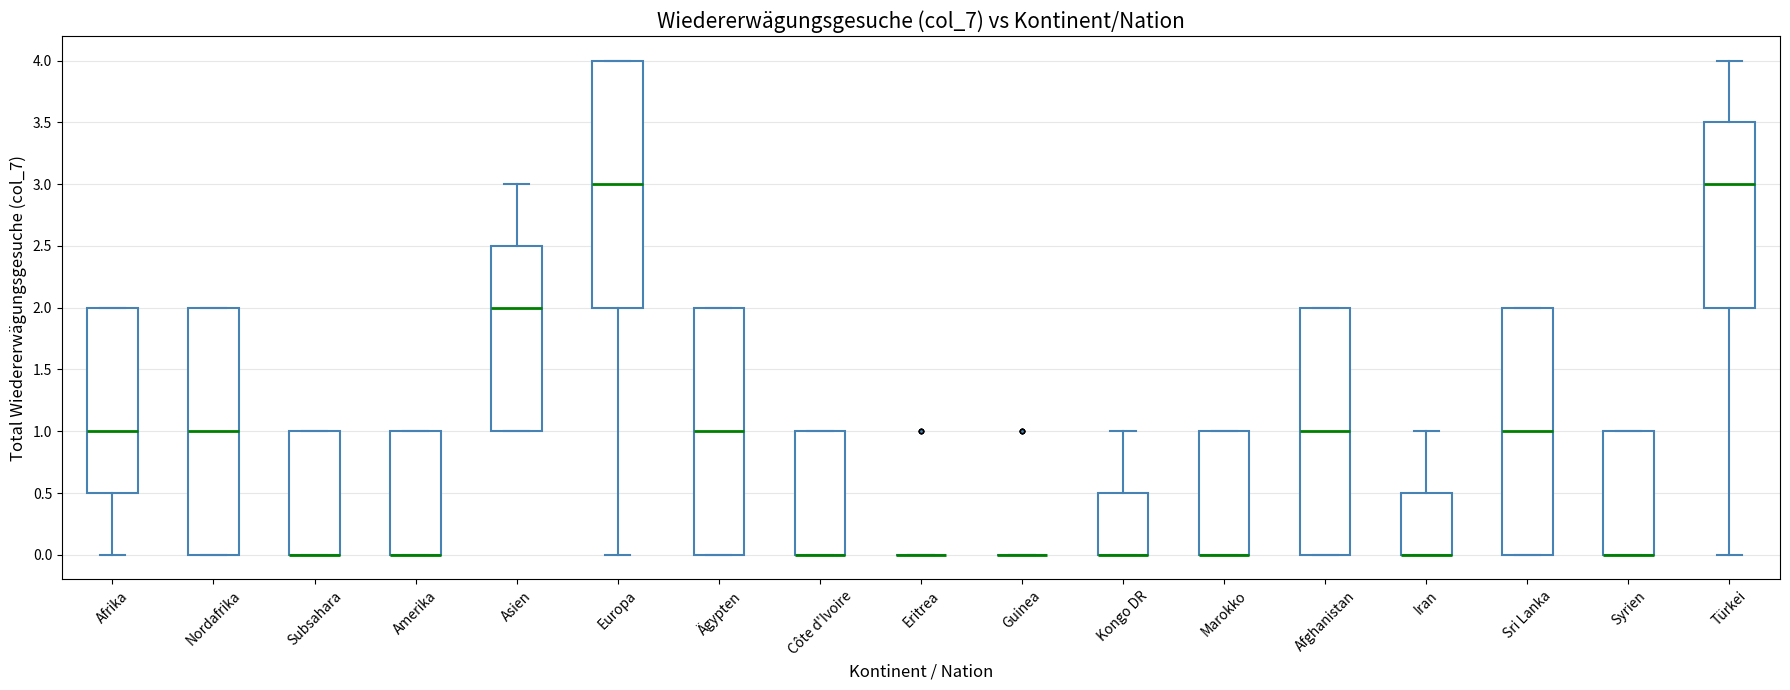

Reading left to right, read every box against the y-axis: the position of its median line, the range the box covers, and the ends of its whiskers. The values are not printed on the chart, so give them approximately, as read against the axis.

Afrika: median 1.0, box 0.5 to 2.0, whiskers 0.0 to 2.0
Nordafrika: median 1.0, box 0.0 to 2.0, whiskers 0.0 to 2.0
Subsahara: median 0.0 (drawn on the box's lower edge), box 0.0 to 1.0, whiskers 0.0 to 1.0
Amerika: median 0.0 (drawn on the box's lower edge), box 0.0 to 1.0, whiskers 0.0 to 1.0
Asien: median 2.0, box 1.0 to 2.5, whiskers 1.0 to 3.0
Europa: median 3.0, box 2.0 to 4.0, whiskers 0.0 to 4.0
Ägypten: median 1.0, box 0.0 to 2.0, whiskers 0.0 to 2.0
Côte d'Ivoire: median 0.0 (drawn on the box's lower edge), box 0.0 to 1.0, whiskers 0.0 to 1.0
Eritrea: box collapsed to a line at 0.0, whiskers 0.0 to 0.0
Guinea: box collapsed to a line at 0.0, whiskers 0.0 to 0.0
Kongo DR: median 0.0 (drawn on the box's lower edge), box 0.0 to 0.5, whiskers 0.0 to 1.0
Marokko: median 0.0 (drawn on the box's lower edge), box 0.0 to 1.0, whiskers 0.0 to 1.0
Afghanistan: median 1.0, box 0.0 to 2.0, whiskers 0.0 to 2.0
Iran: median 0.0 (drawn on the box's lower edge), box 0.0 to 0.5, whiskers 0.0 to 1.0
Sri Lanka: median 1.0, box 0.0 to 2.0, whiskers 0.0 to 2.0
Syrien: median 0.0 (drawn on the box's lower edge), box 0.0 to 1.0, whiskers 0.0 to 1.0
Türkei: median 3.0, box 2.0 to 3.5, whiskers 0.0 to 4.0